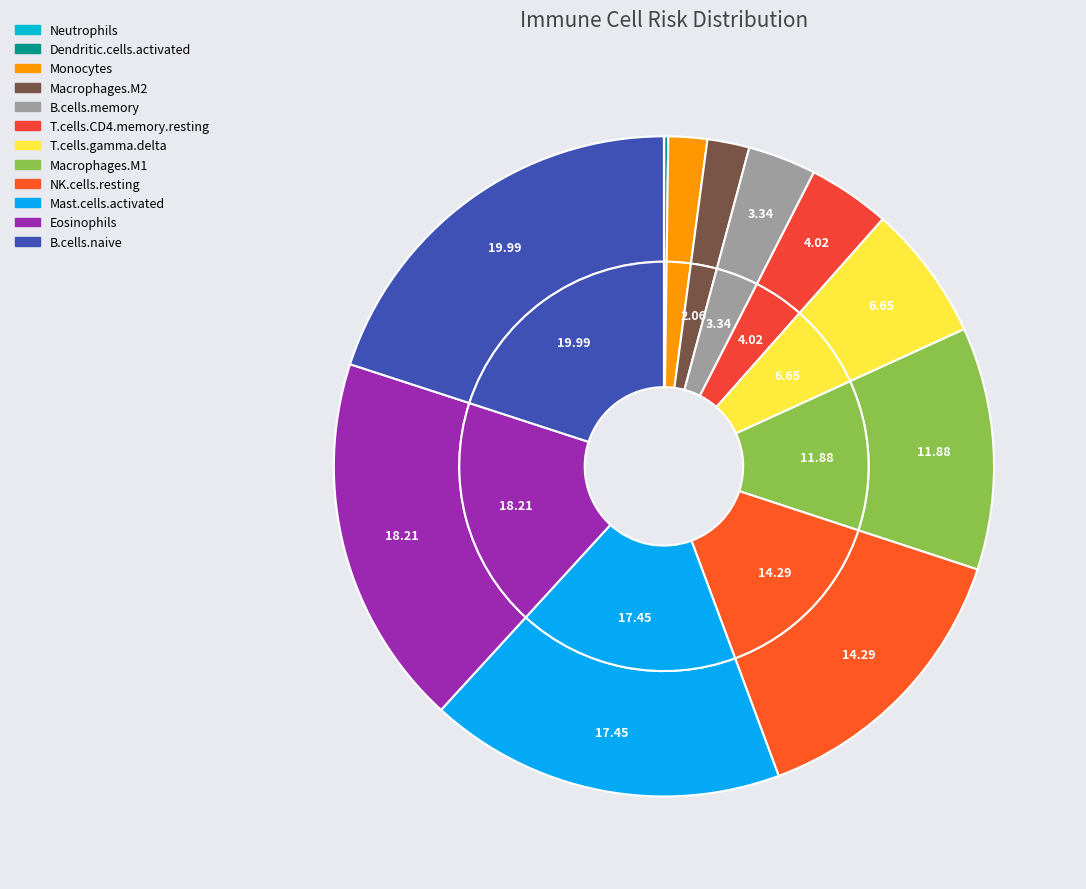

Count the number of slices in the pie.

12